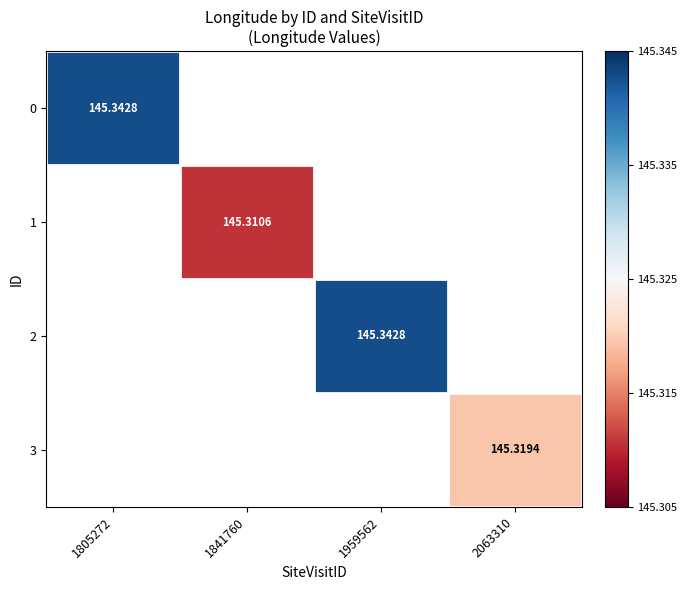

At which category does the chart reach its minimum across all series?

1841760